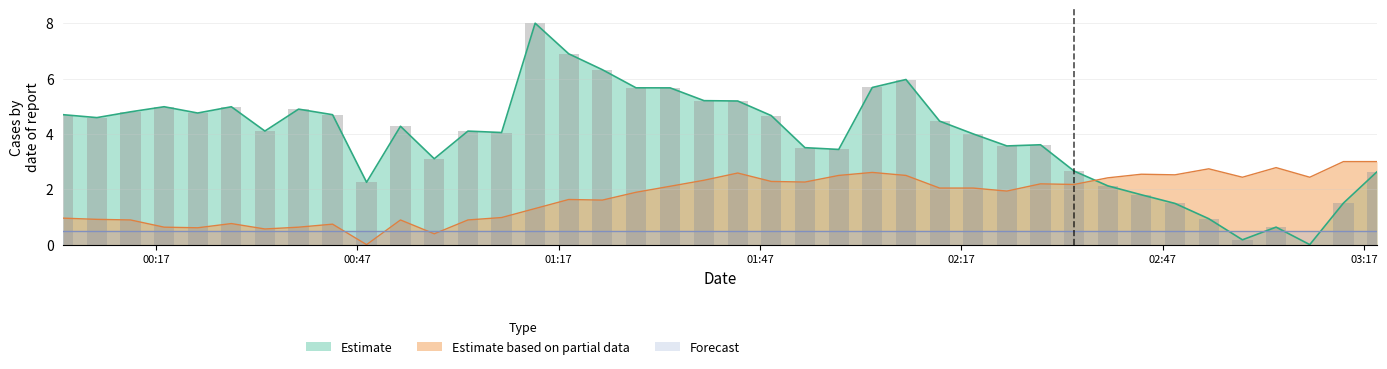

What is the sum of the pressure values at 2023-07-13T00:48:24 and 2023-07-13T00:18:14?

7.2